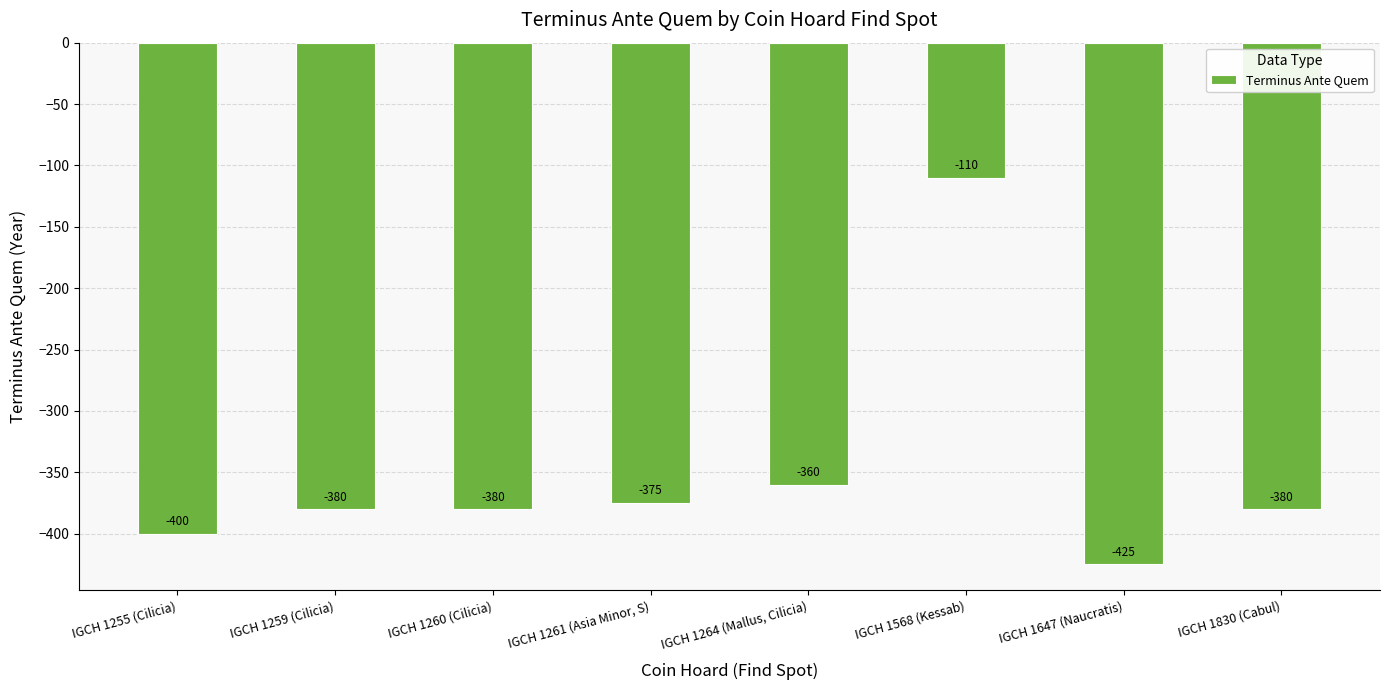

What is the difference between the values at IGCH 1255 (Cilicia) and IGCH 1260 (Cilicia)?

20